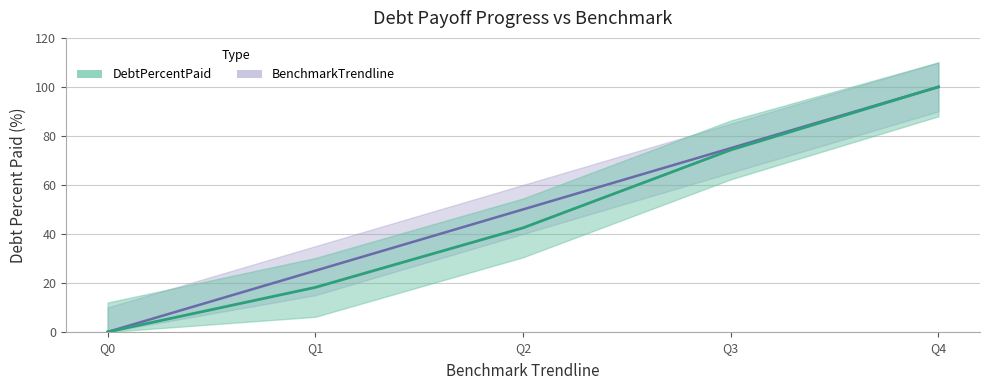

What is the average value of the BenchmarkTrendline series?

50.0